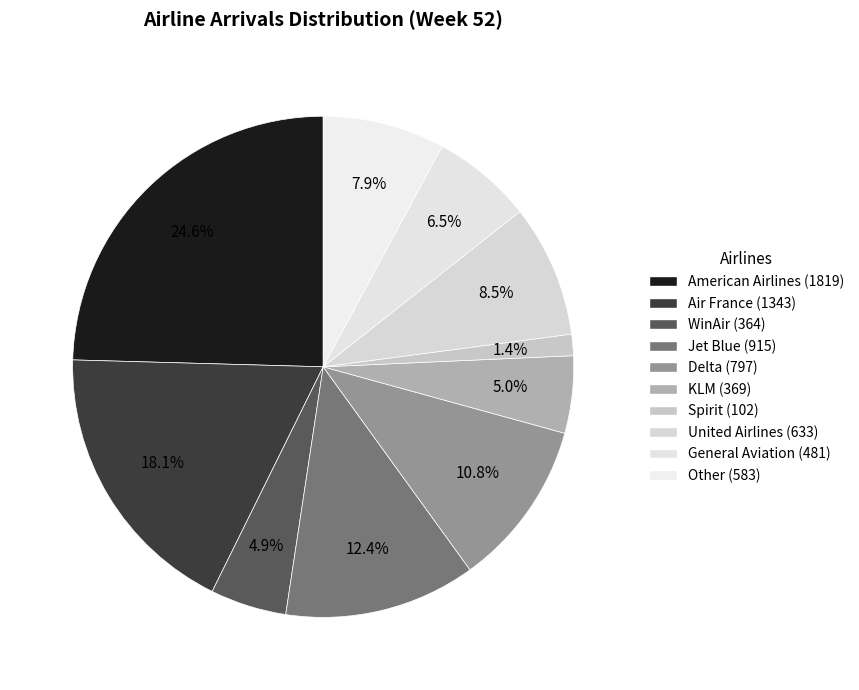

How many segments does this pie chart have?

10